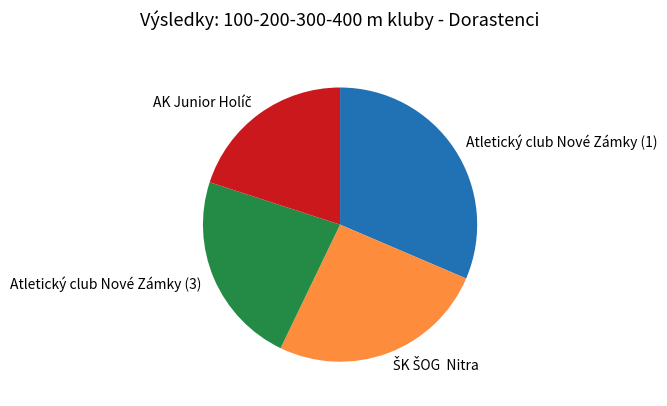

Is there a majority slice in this chart?

No